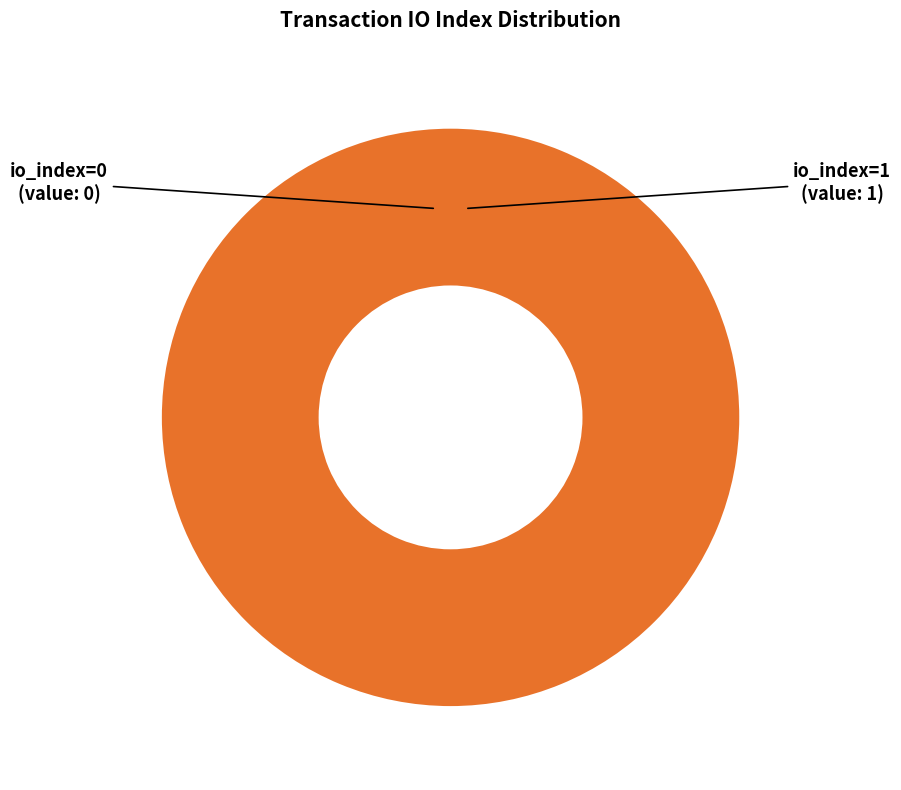

To the nearest percent, what is the average slice percentage?

50%